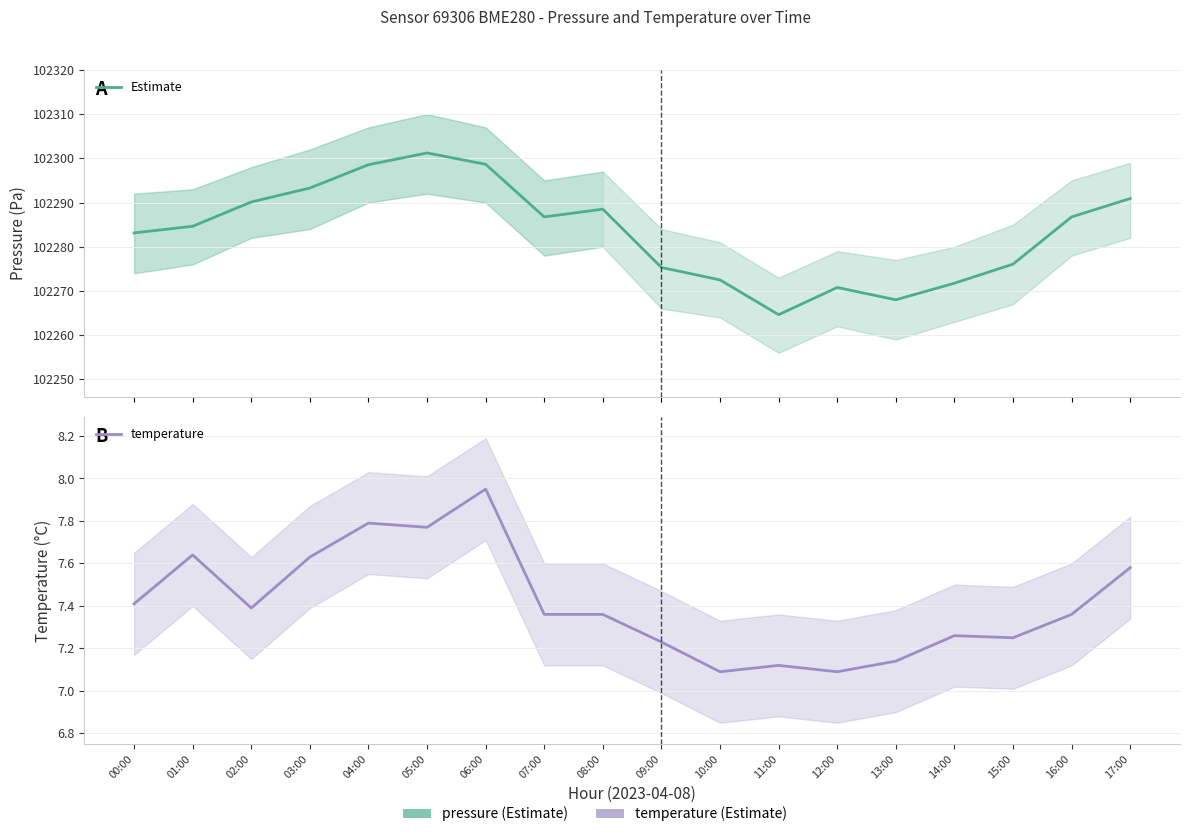

Reading right to left, what are all the values shown in this chart?

pressure: 102290.9	102286.8	102276.1	102271.8	102268.0	102270.8	102264.6	102272.5	102275.3	102288.5	102286.8	102298.7	102301.2	102298.6	102293.3	102290.1	102284.6	102283.1
temperature: 7.6	7.4	7.2	7.3	7.1	7.1	7.1	7.1	7.2	7.4	7.4	8.0	7.8	7.8	7.6	7.4	7.6	7.4